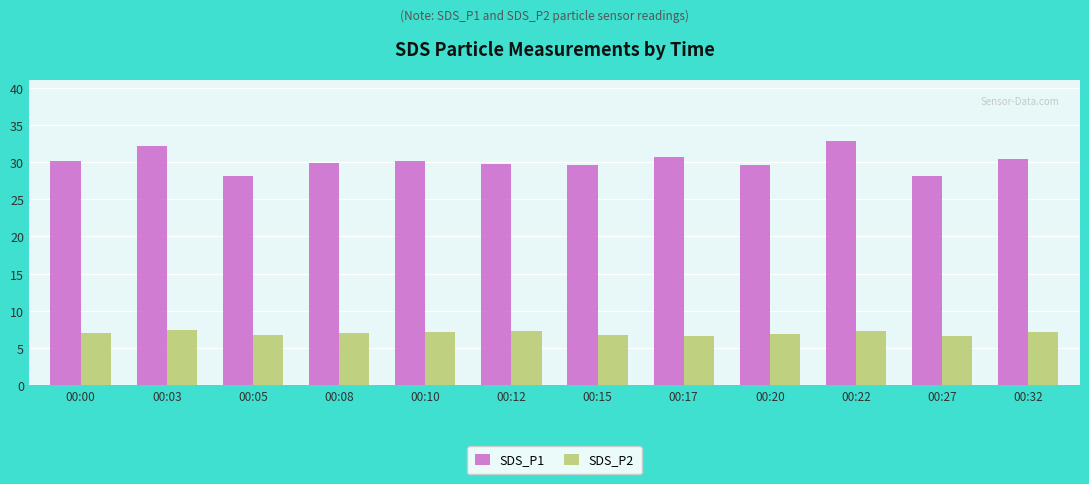

Is it true that SDS_P1 equals 29.6 at 00:15?

True